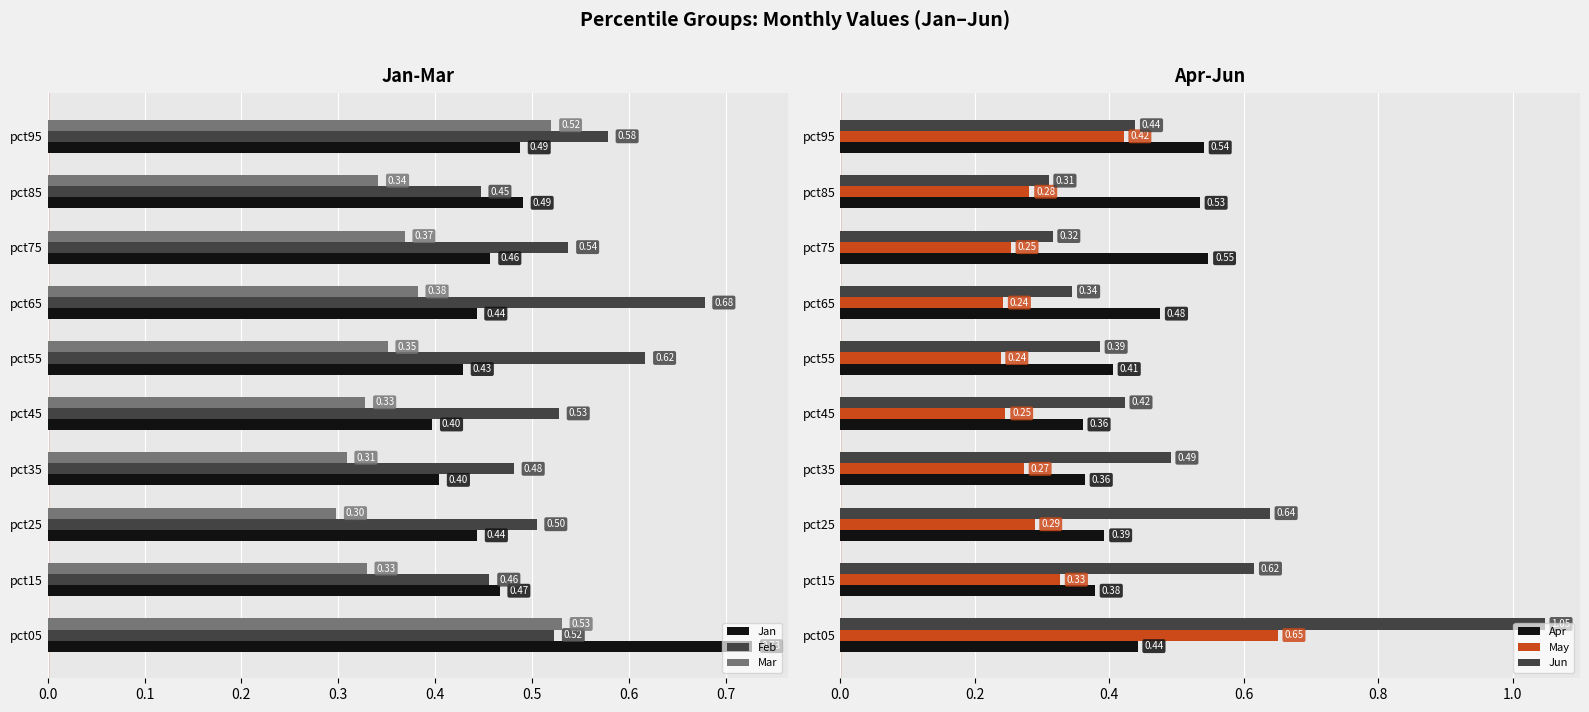

List the labels in order of Feb value, largest first.

pct65, pct55, pct95, pct75, pct45, pct05, pct25, pct35, pct15, pct85